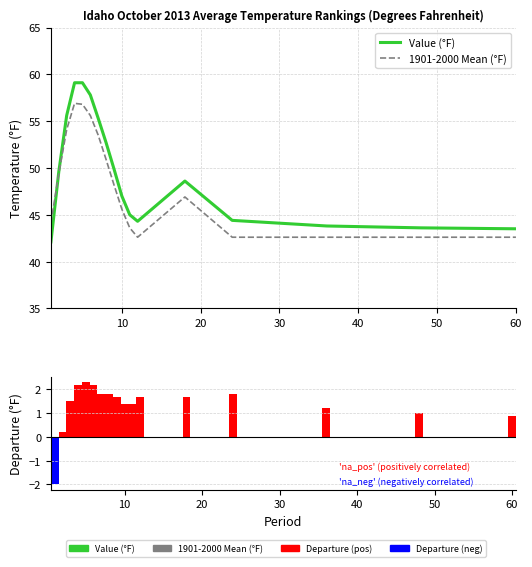

How many negative values does the Departure (°F) series have?

1